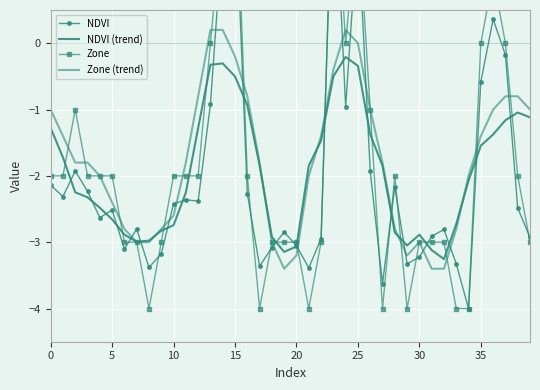

Reading right to left, what are all the values shown in this chart?

NDVI: -2.9	-2.5	-0.2	0.4	-0.6	-4.0	-3.3	-2.8	-2.9	-3.2	-3.3	-2.2	-3.6	-1.9	1.8	-1.0	3.0	-2.9	-3.4	-3.1	-2.8	-3.1	-3.4	-2.3	2.3	1.7	-0.9	-2.4	-2.4	-2.4	-3.2	-3.4	-2.8	-3.1	-2.5	-2.6	-2.2	-1.9	-2.3	-2.1
NDVI (trend): -1.1	-1.0	-1.2	-1.4	-1.5	-2.1	-2.7	-3.3	-3.1	-2.9	-3.0	-2.9	-1.8	-1.4	-0.3	-0.2	-0.5	-1.5	-1.8	-3.1	-3.1	-2.9	-1.8	-0.9	-0.5	-0.3	-0.3	-1.3	-2.3	-2.7	-2.8	-3.0	-3.0	-2.9	-2.7	-2.5	-2.3	-2.2	-1.7	-1.3
Zone: -3.0	-2.0	0.0	1.0	0.0	-4.0	-4.0	-3.0	-3.0	-3.0	-4.0	-2.0	-4.0	-1.0	2.0	0.0	3.0	-3.0	-4.0	-3.0	-3.0	-3.0	-4.0	-2.0	3.0	2.0	0.0	-2.0	-2.0	-2.0	-3.0	-4.0	-3.0	-3.0	-2.0	-2.0	-2.0	-1.0	-2.0	-2.0
Zone (trend): -1.0	-0.8	-0.8	-1.0	-1.4	-2.0	-2.8	-3.4	-3.4	-3.0	-3.2	-2.8	-1.8	-1.0	0.0	0.2	-0.4	-1.4	-2.0	-3.2	-3.4	-3.0	-1.8	-0.8	-0.2	0.2	0.2	-0.8	-1.8	-2.6	-2.8	-3.0	-3.0	-2.8	-2.4	-2.0	-1.8	-1.8	-1.4	-1.0